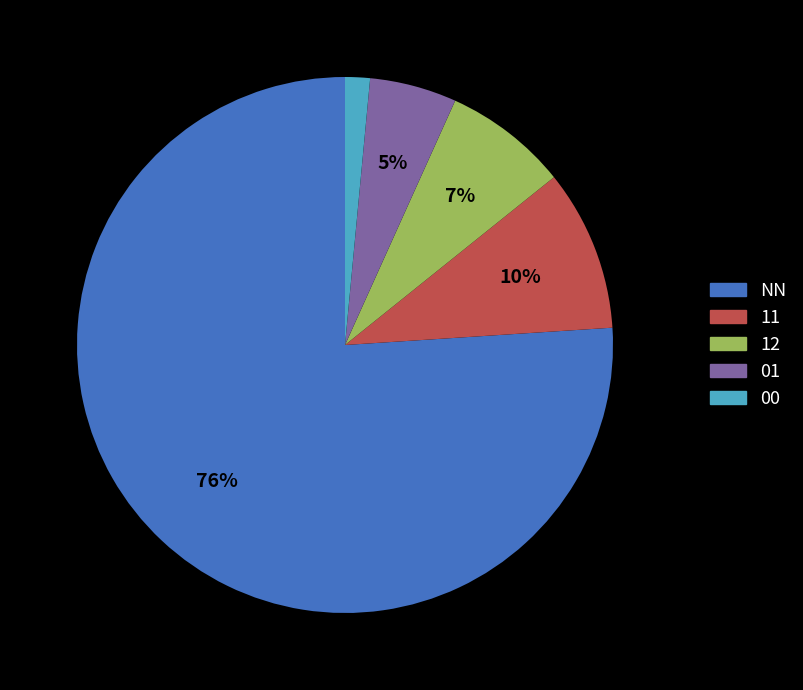

True or false: 11 accounts for 18% of the total.

False